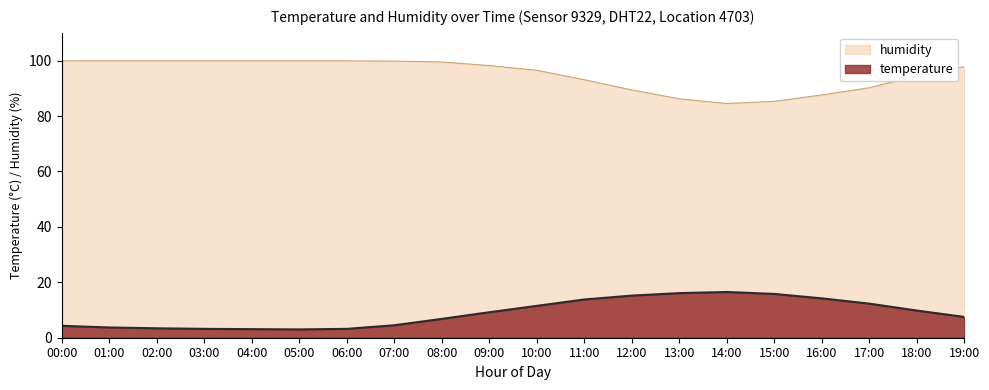

Is it true that humidity equals 43.8 at 12:00?

False